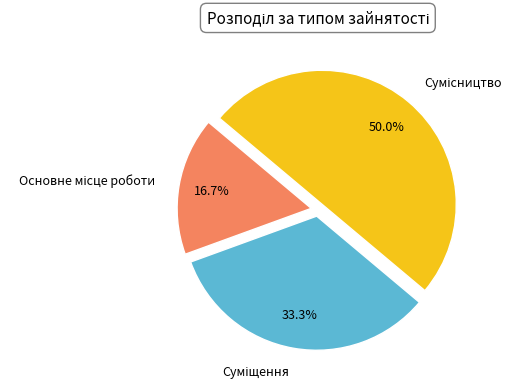

Count the number of slices in the pie.

3